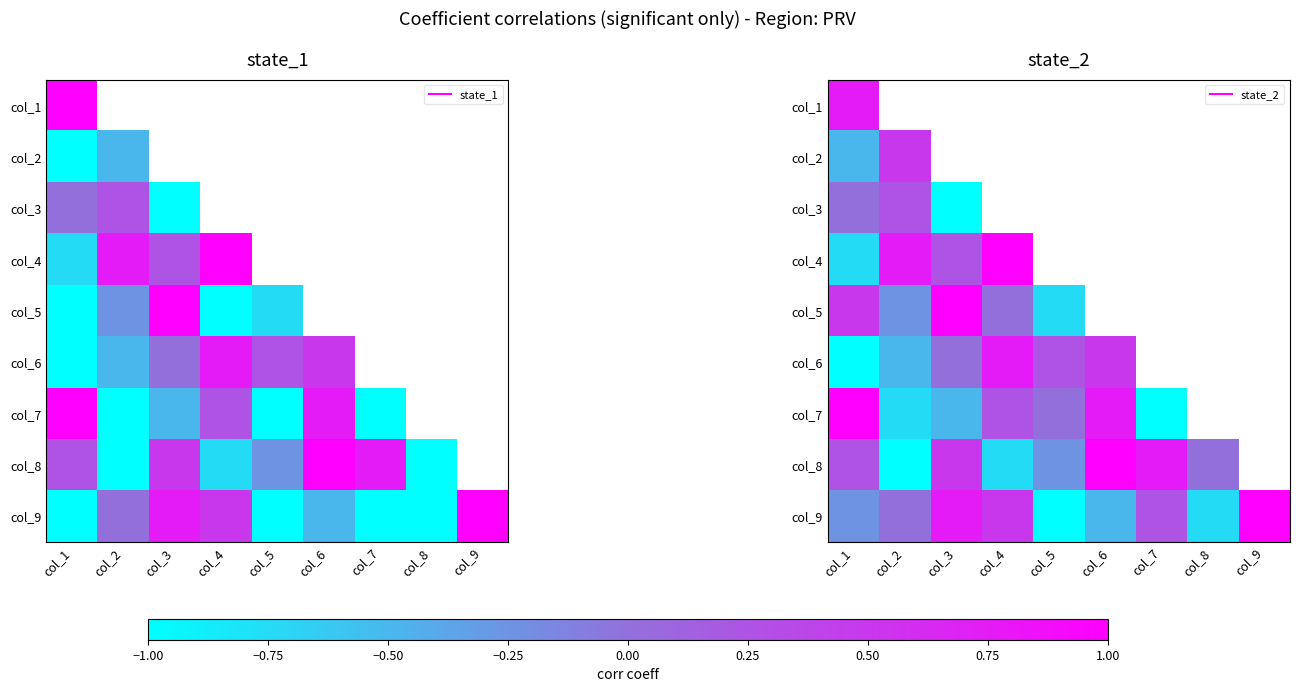

What is the smallest value displayed?

-1.0